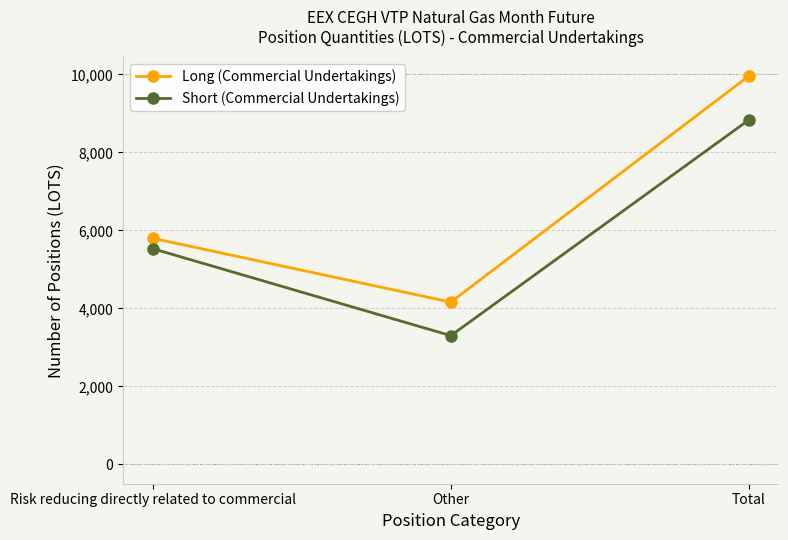

What is the maximum value for Short (Commercial Undertakings)?

8829.0